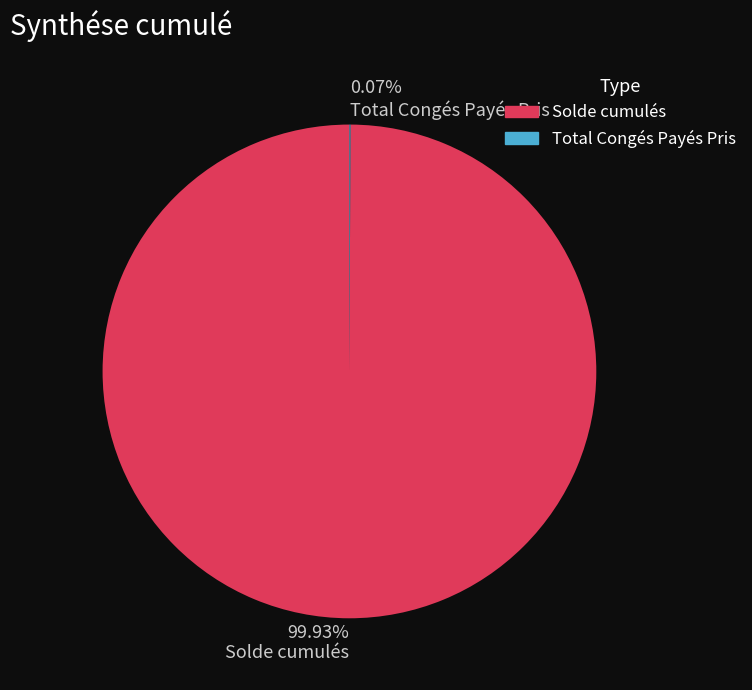

Which category has the biggest portion of the pie?

Solde cumulés